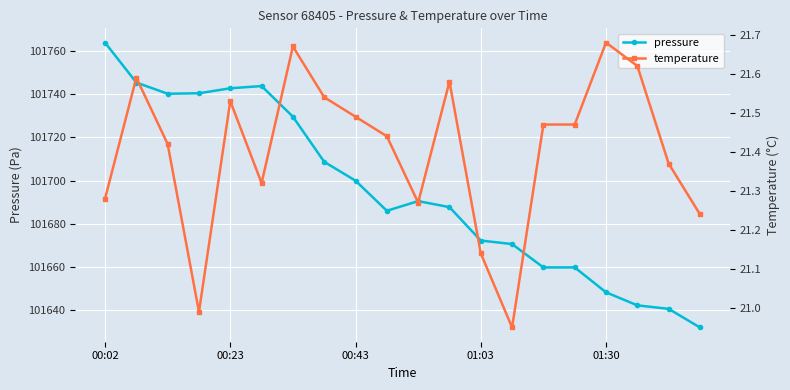

What is the highest value of the pressure series?

101763.9